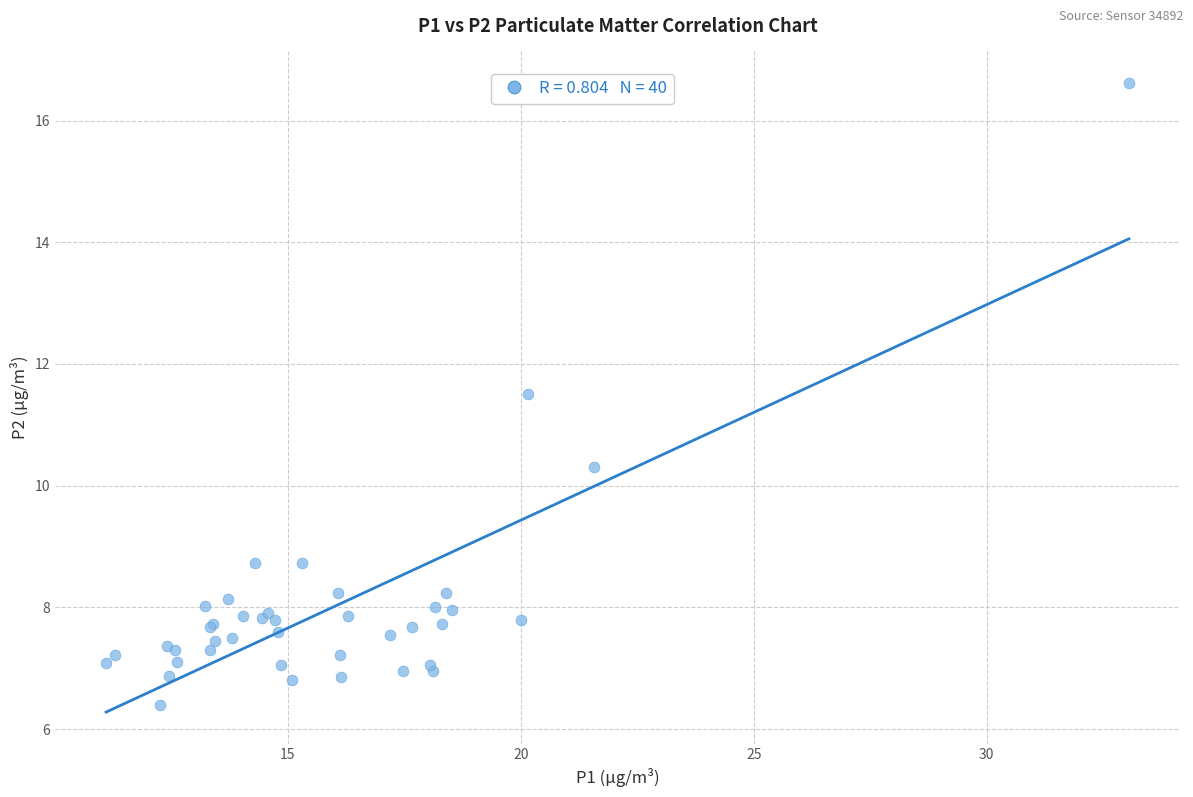

What Y value in the scatter plot is closest to 11?

11.5